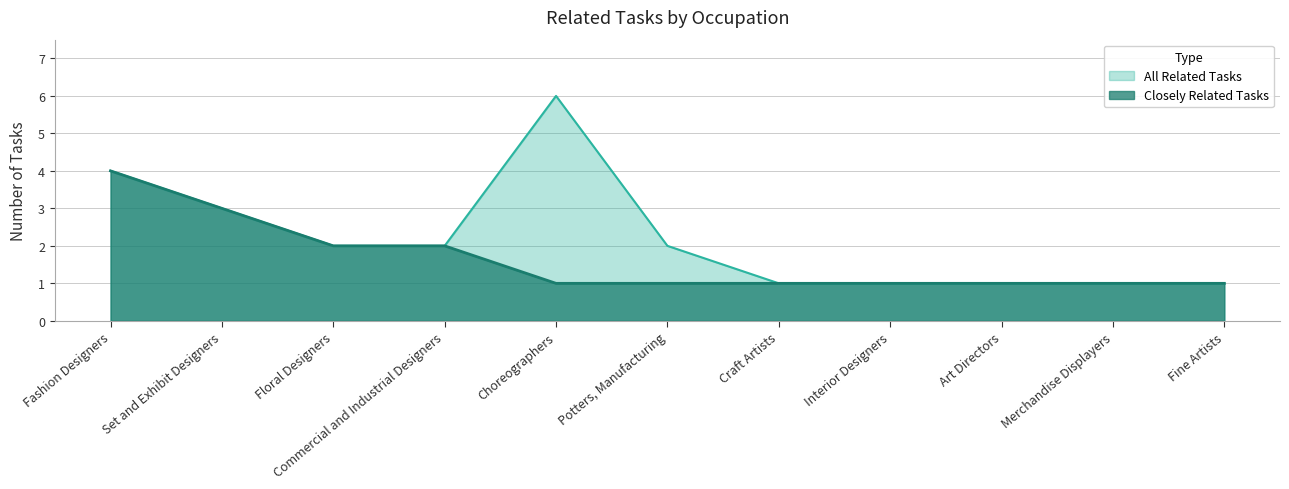

The value of All Related Tasks at Interior Designers is 1. True or false?

False